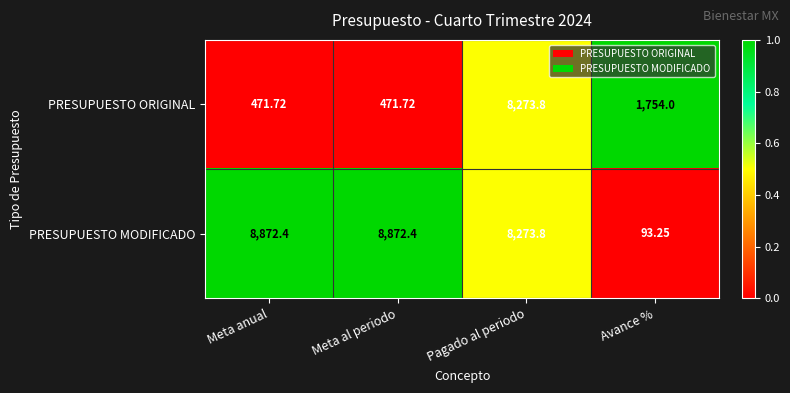

Is the value of PRESUPUESTO ORIGINAL at Meta al periodo greater than the value of PRESUPUESTO MODIFICADO at Pagado al periodo?

No